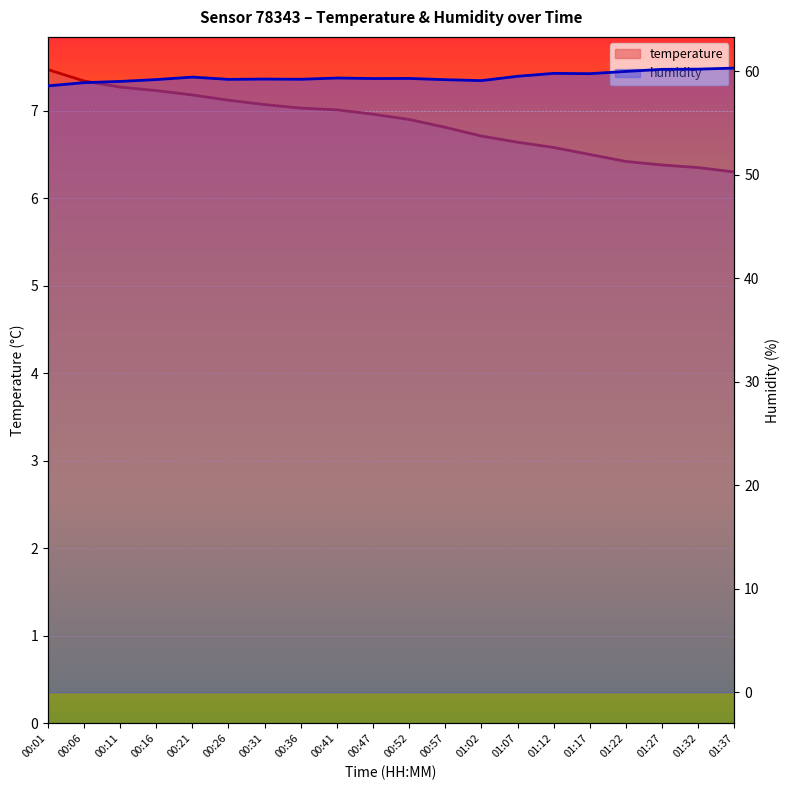

Which series has the largest total across all categories?

humidity